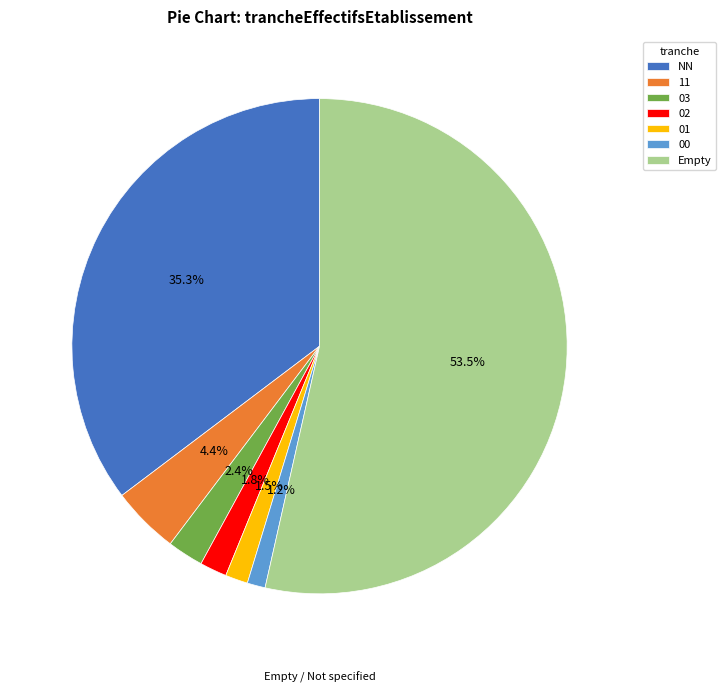

Which has a higher value, 01 or Empty?

Empty